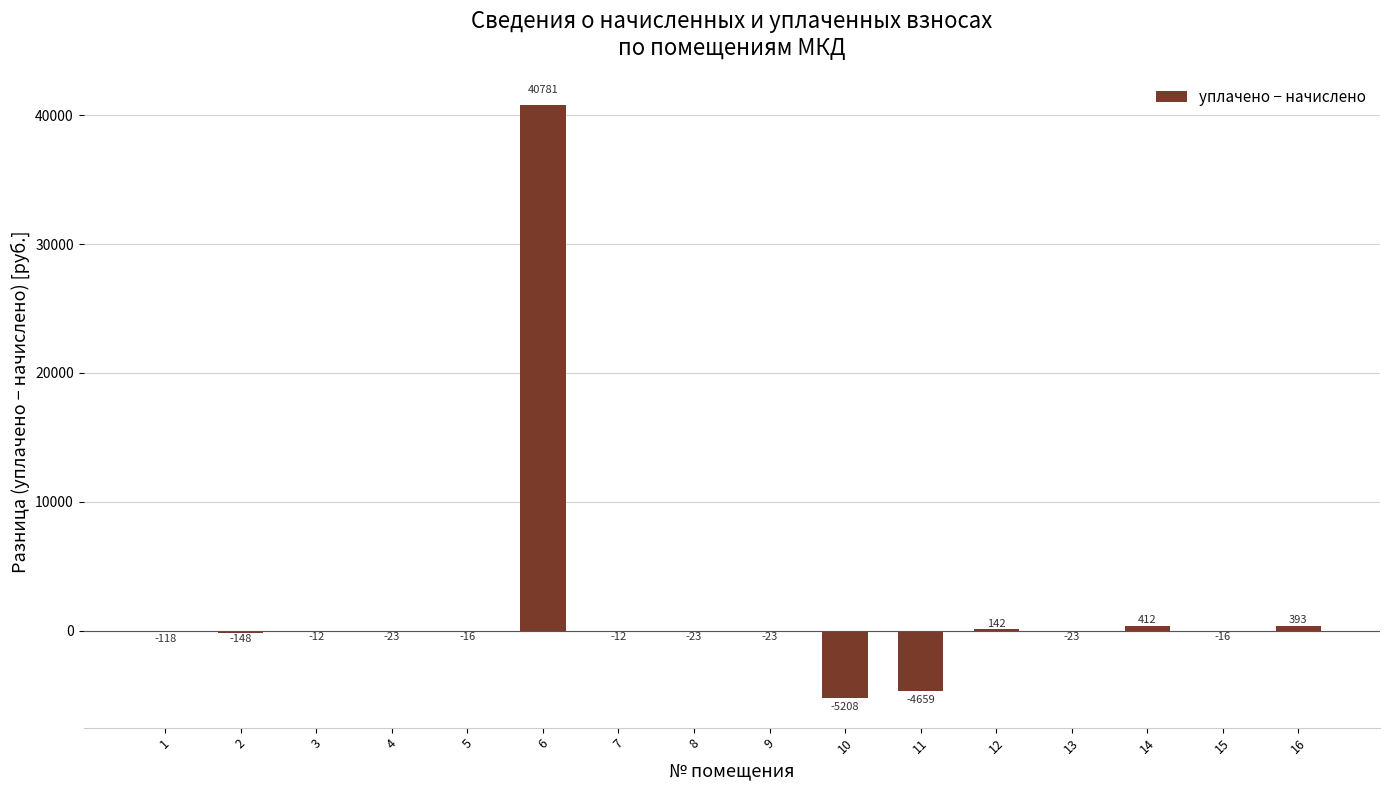

How many distinct data groups are displayed?

1